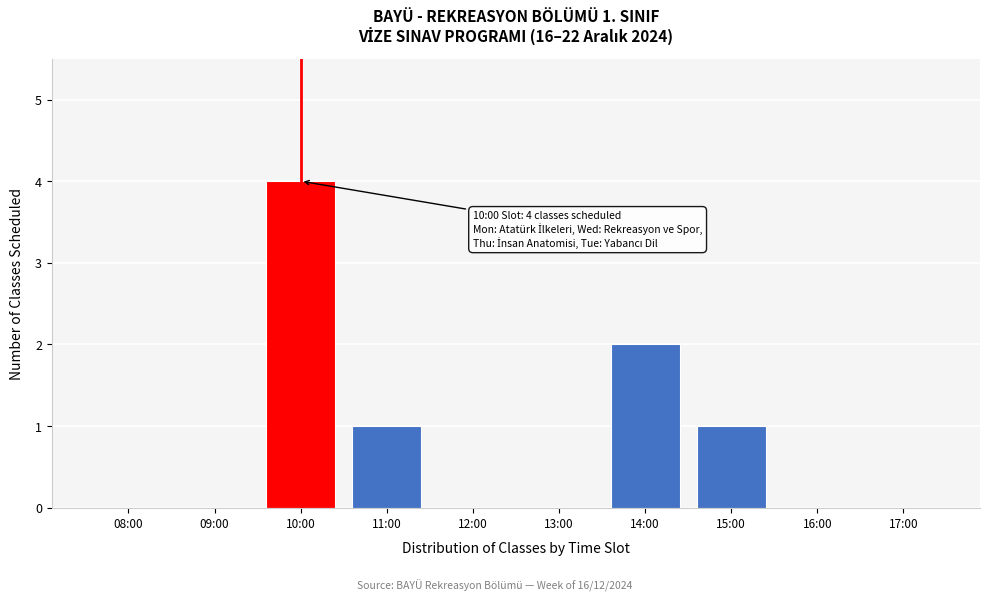

Reading left to right, extract all data points from this chart.

08:00=0	09:00=0	10:00=4	11:00=1	12:00=0	13:00=0	14:00=2	15:00=1	16:00=0	17:00=0